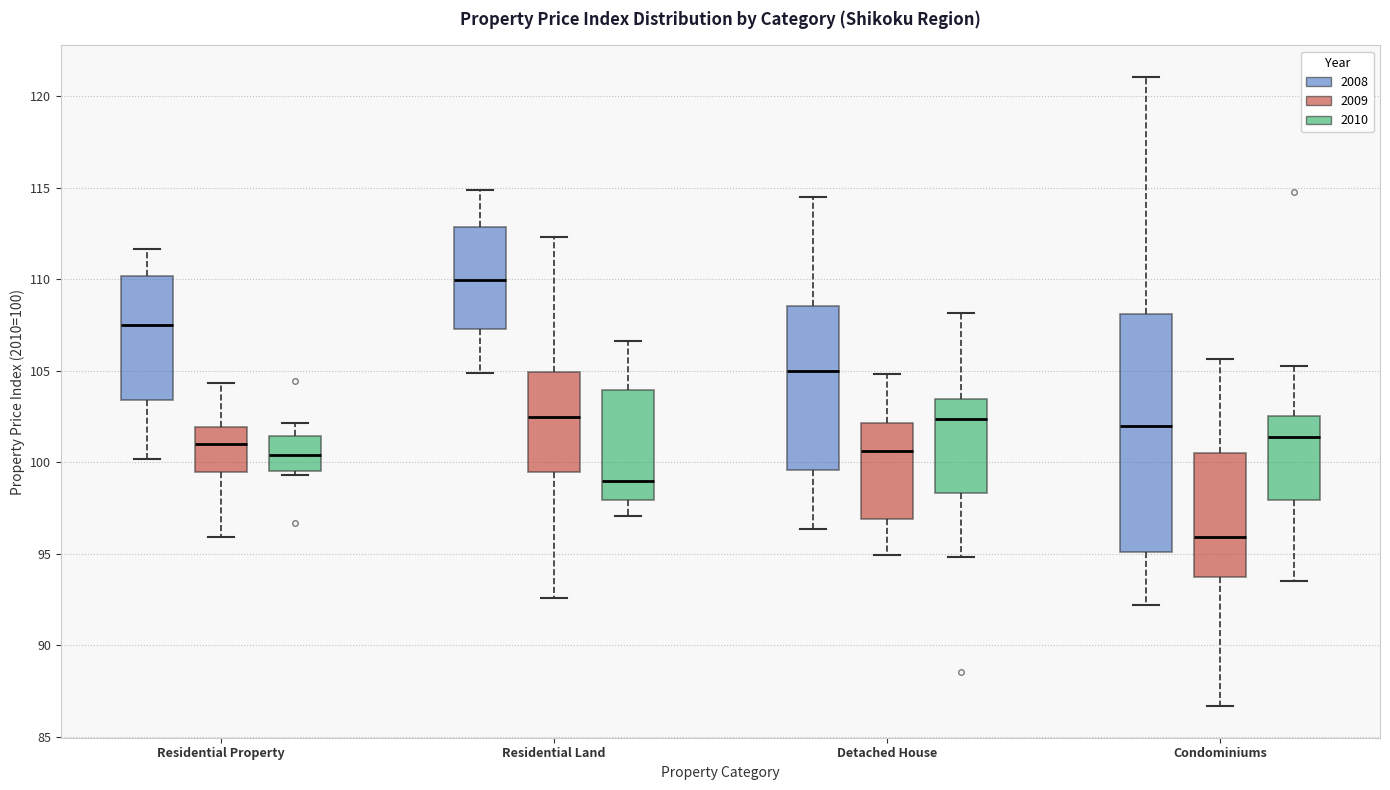

Where does the lower whisker of the box for Residential Land (2009) end on the y-axis? The values are not printed on the chart, so give them approximately, as read against the axis.

92.5